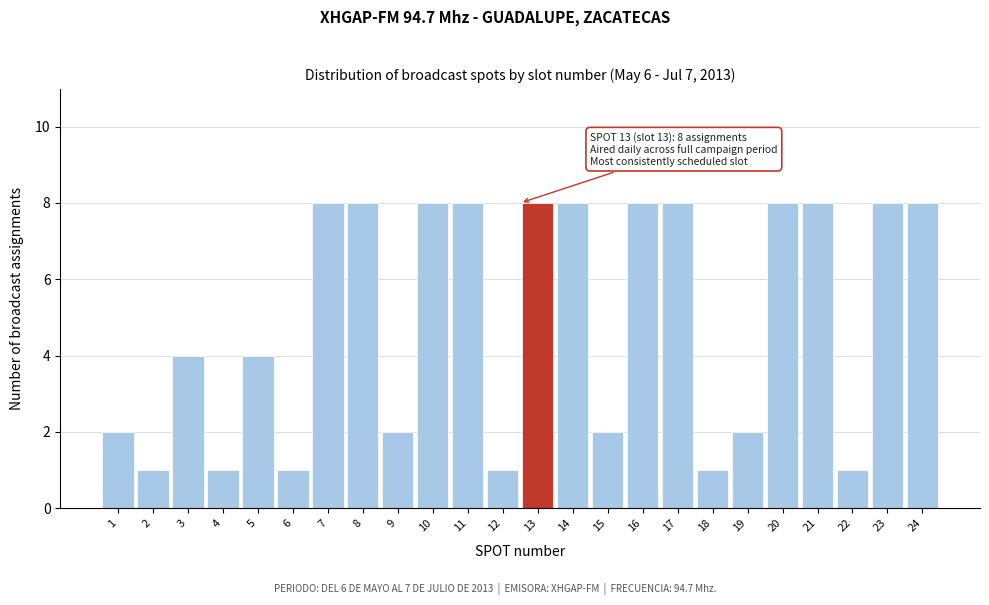

Reading right to left, extract all data points from this chart.

8	8	1	8	8	2	1	8	8	2	8	8	1	8	8	2	8	8	1	4	1	4	1	2